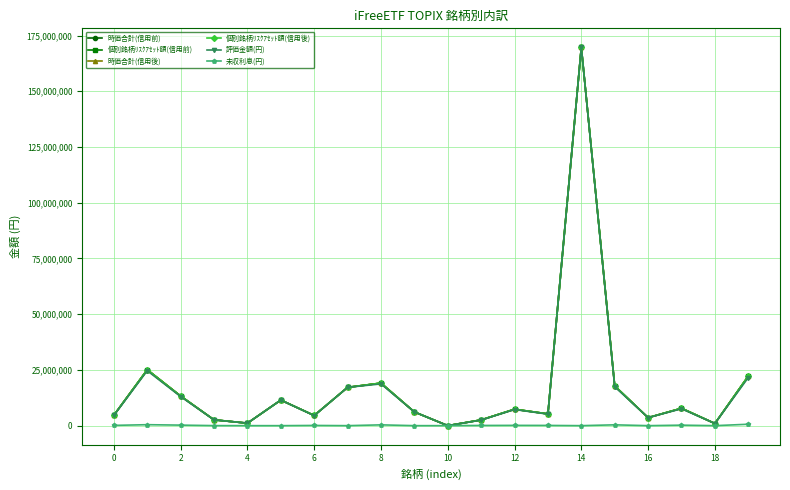

True or false: 個別銘柄ﾘｽｸｱｾｯﾄ額(信用後) and 個別銘柄ﾘｽｸｱｾｯﾄ額(信用前) cross at least once.

False